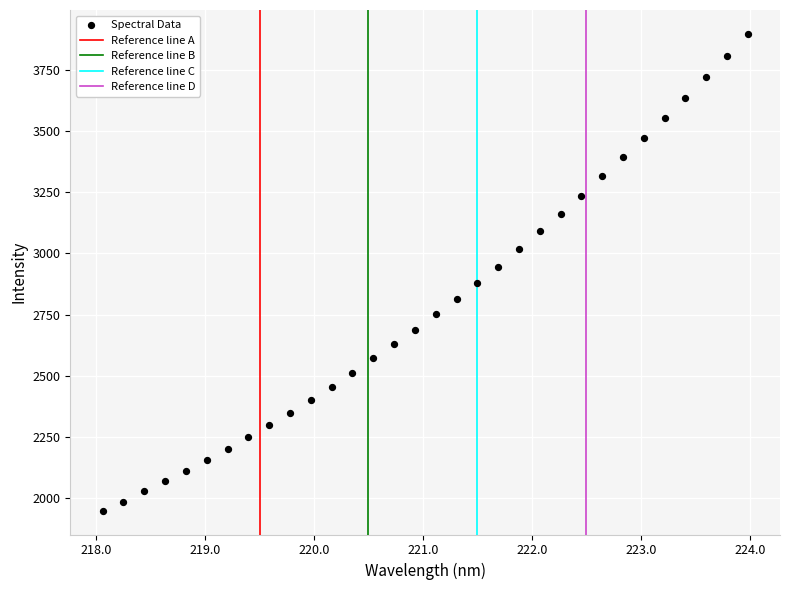

What is the range of Y values (max minus min)?

1948.3